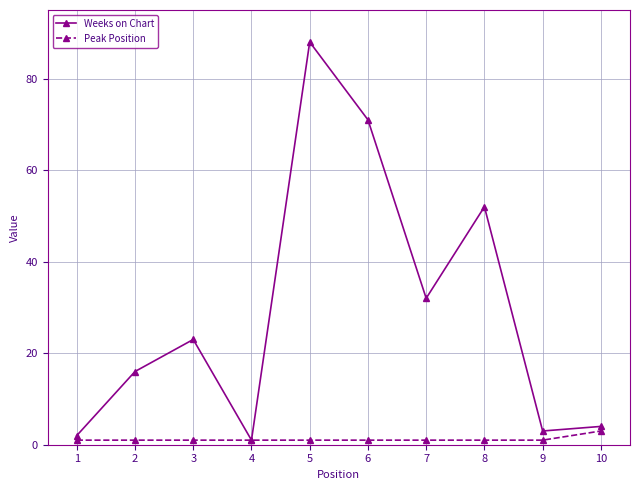

What is the sum of all Weeks on Chart values?

292